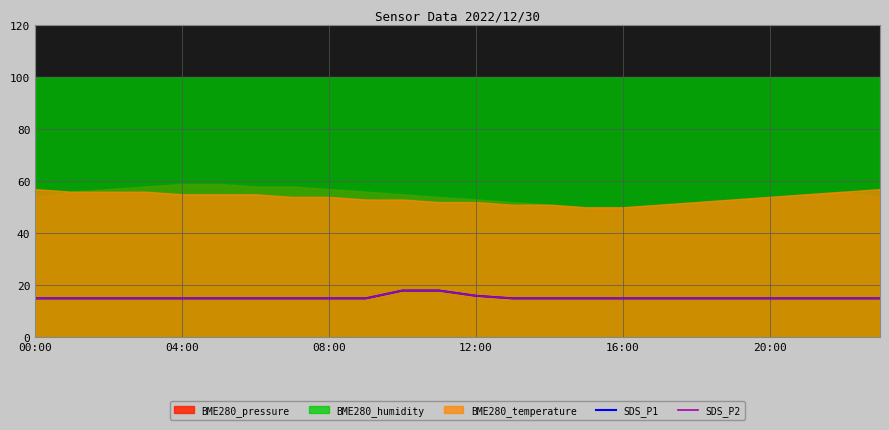

What is the sum of the SDS_P1 values at 7 and 08:00?

30